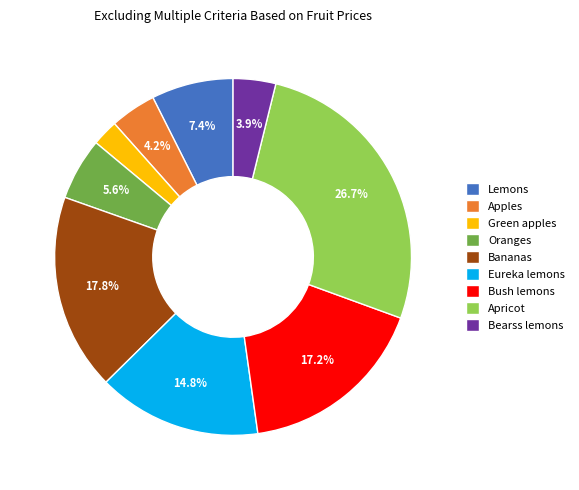

Is the sum of Oranges and Bearss lemons greater than half?

No